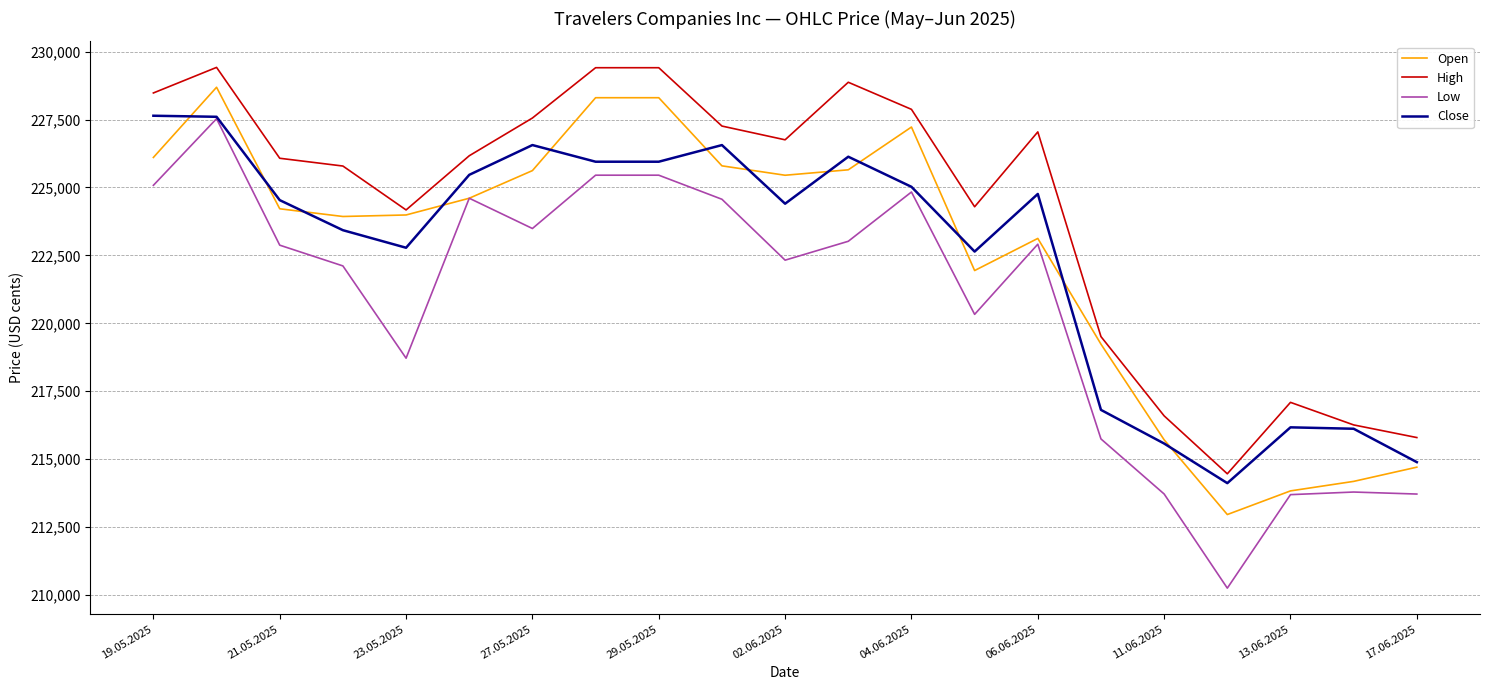

True or false: High and Low intersect in this chart.

False